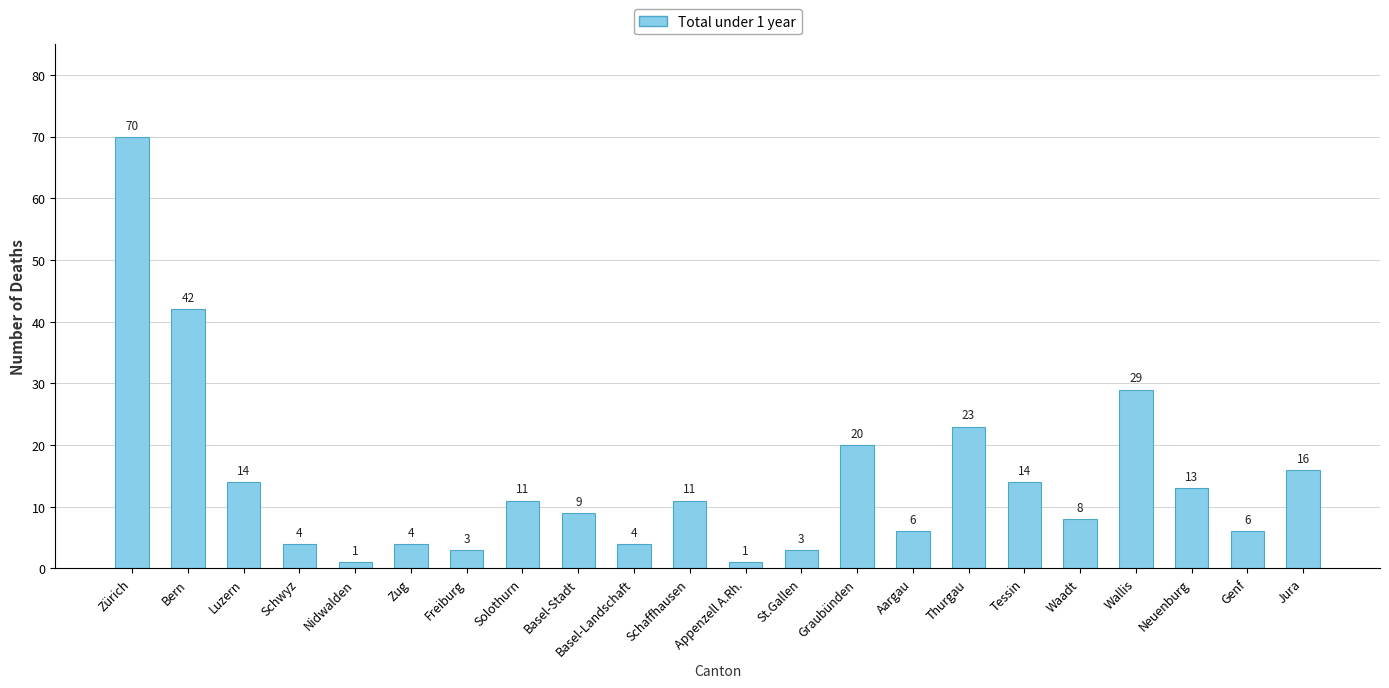

What is the change in value from Freiburg to Appenzell A.Rh.?

-2